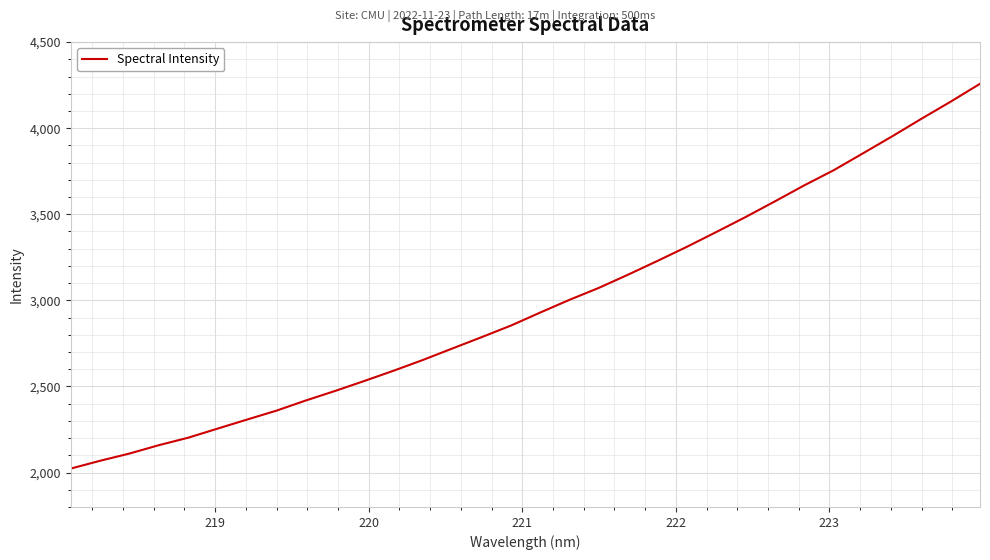

What is the difference between the maximum and minimum values?

2234.9